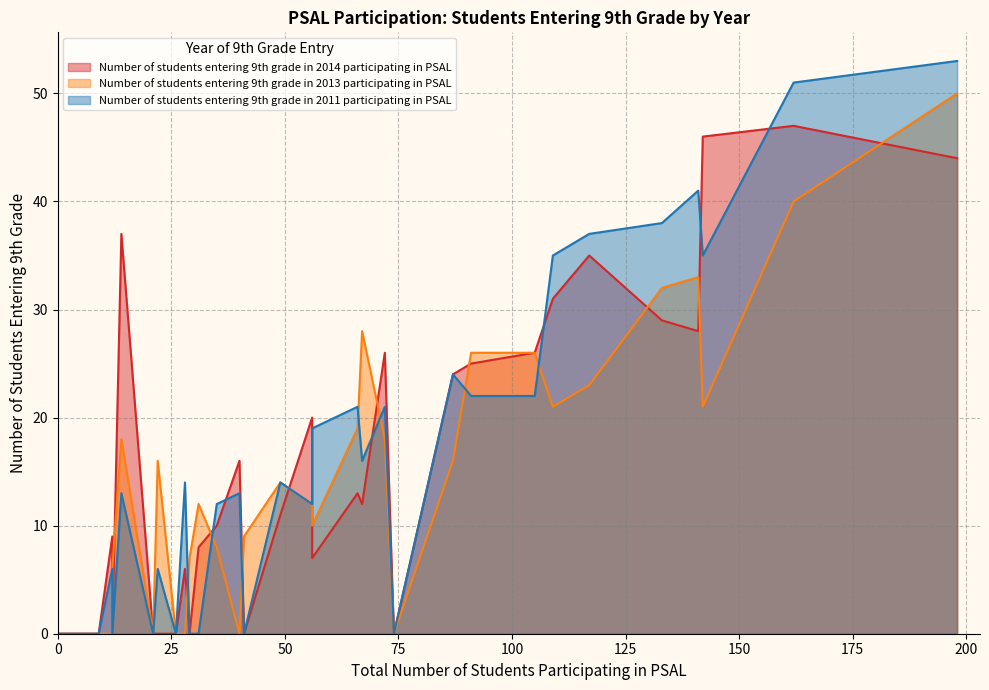

What is the sum of all Number of students entering 9th grade in 2013 participating in PSAL values?

465